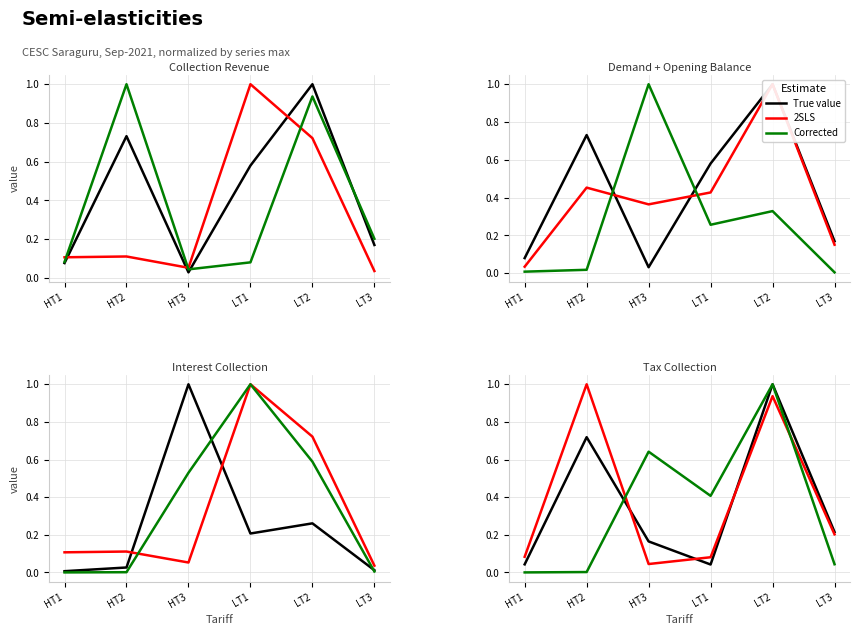

How many interior local peaks does the Corrected series have?

2